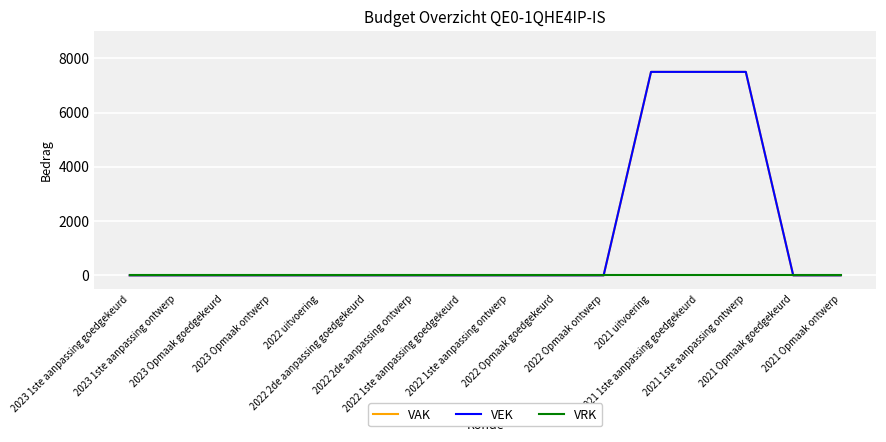

What is the difference between the second highest and minimum values in the VAK series?

7500